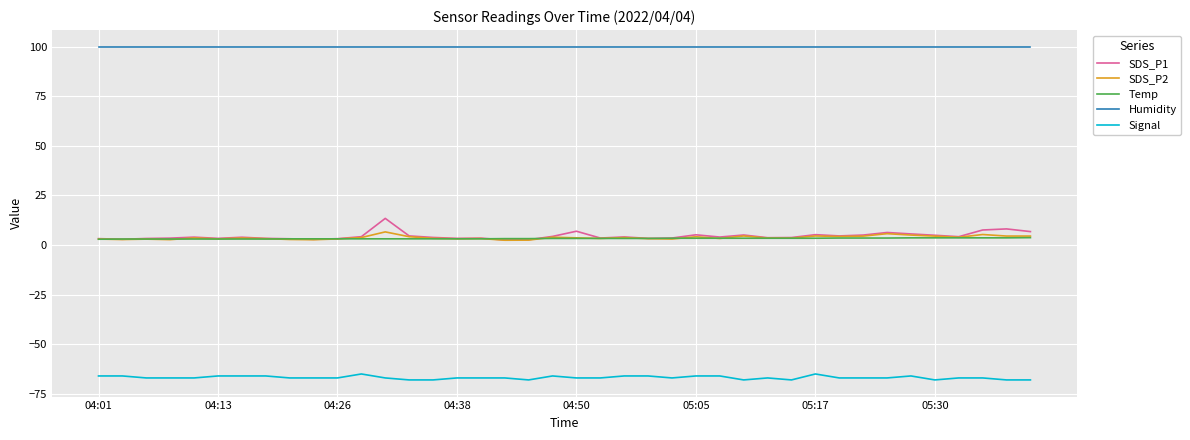

True or false: SDS_P1 and Signal intersect in this chart.

False